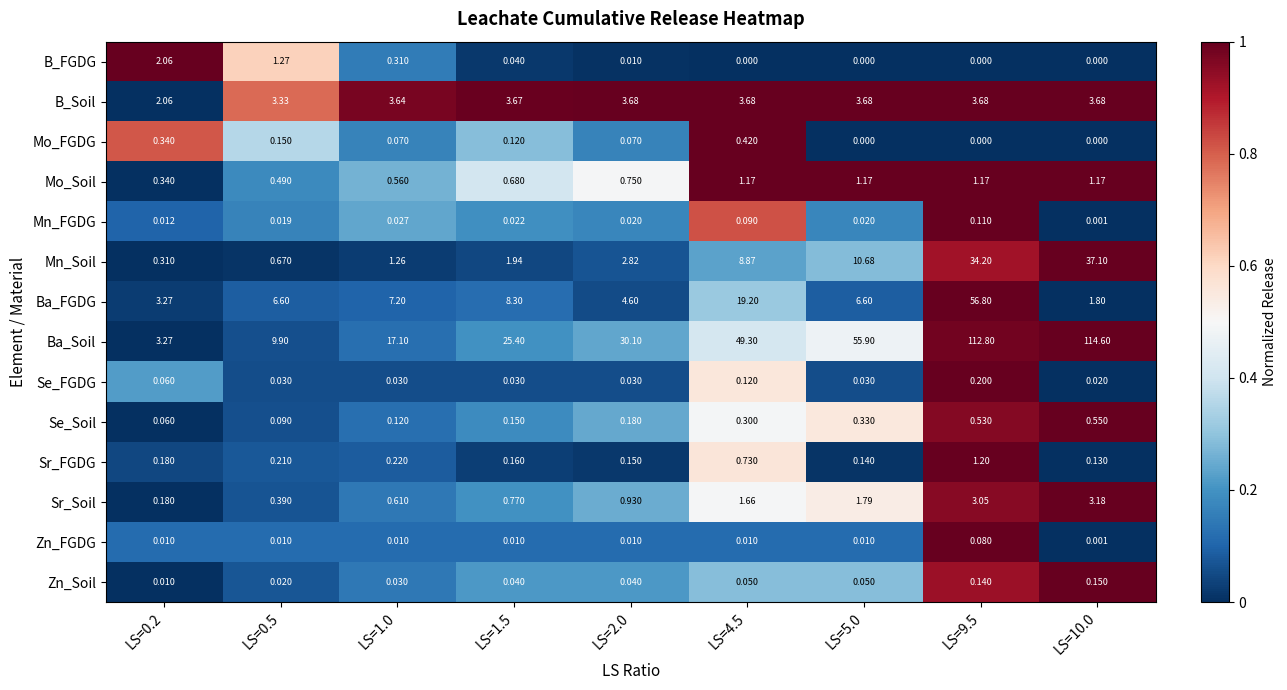

Which series has the largest range (max minus min)?

Ba_Soil